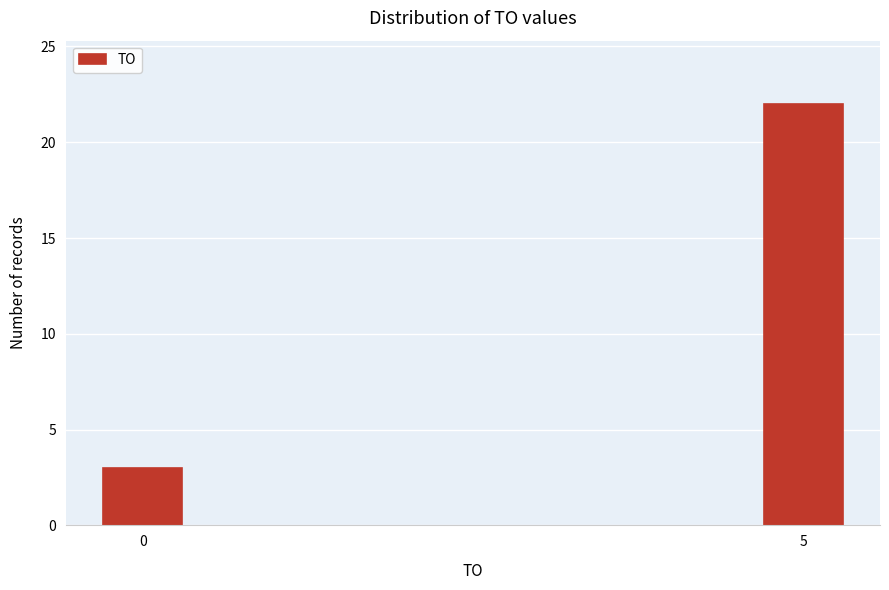

Reading left to right, extract all data points from this chart.

3	22